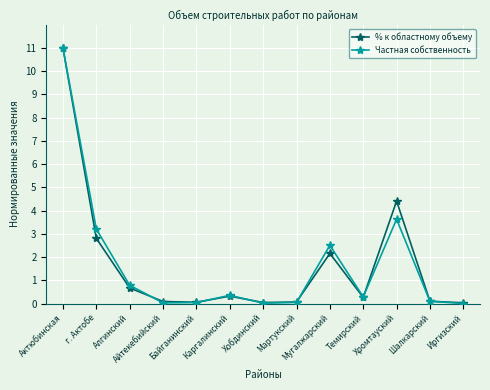

What is the difference between the Частная собственность values at Айтекебийский and Каргалинский?

0.3